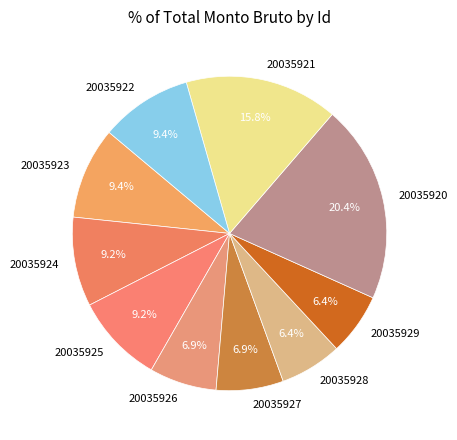

To the nearest percent, what portion does 20035927 represent?

7%